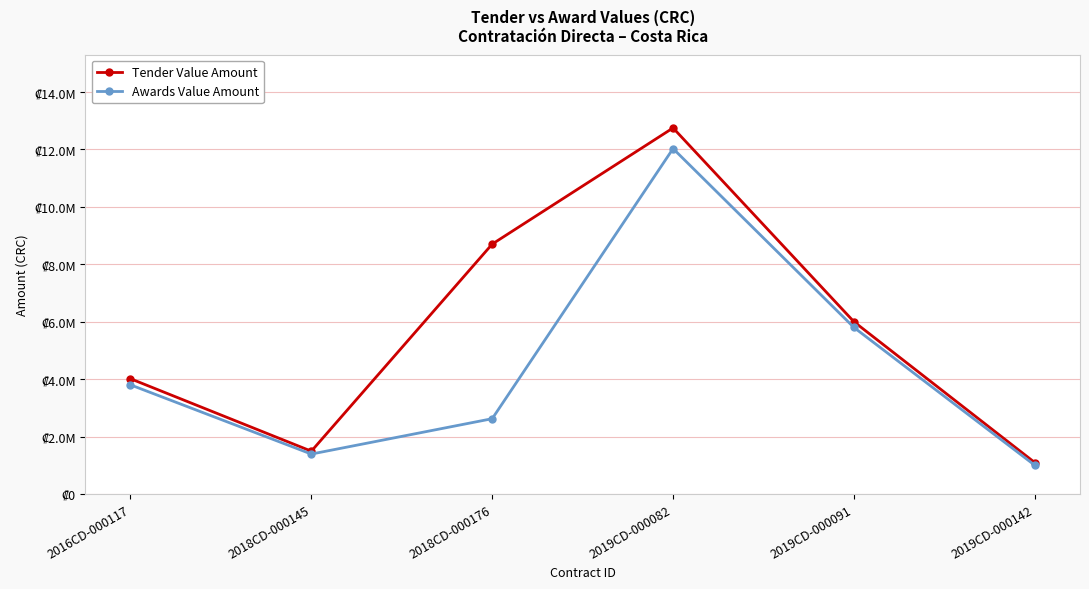

Does the chart have visible grid lines?

Yes